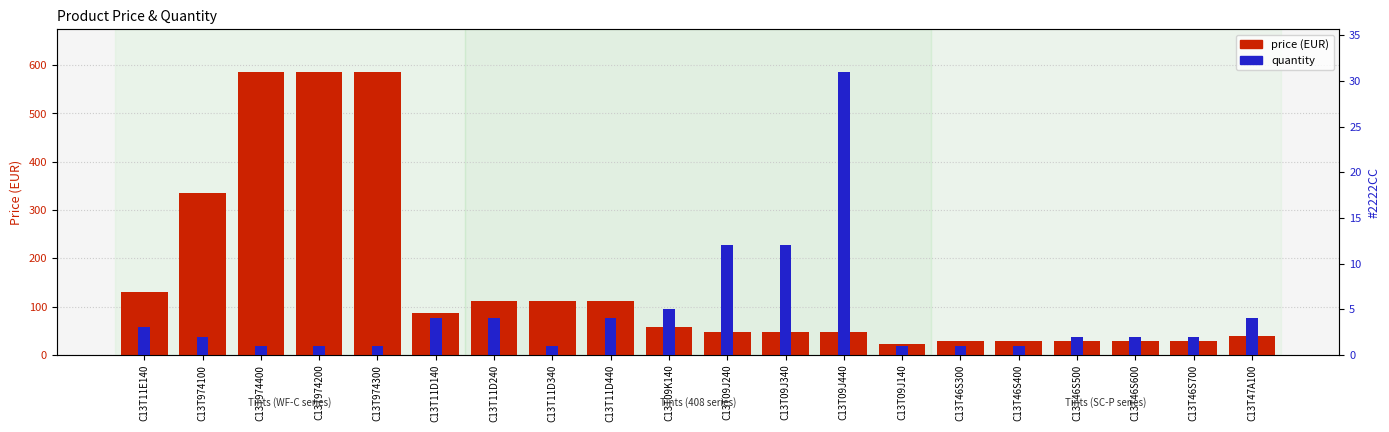

List the series in order of their peak value, highest first.

price (EUR), quantity